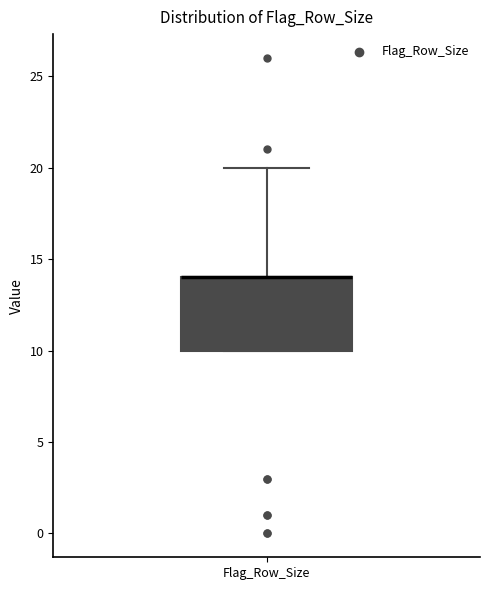

Transcribe this box plot: give where the median line is, the range the box spans, and where the two whiskers end, as read against the y-axis. The values are not printed on the chart, so give them approximately, as read against the axis.

median 14 (drawn on the box's upper edge), box 10 to 14, whiskers 10 to 20